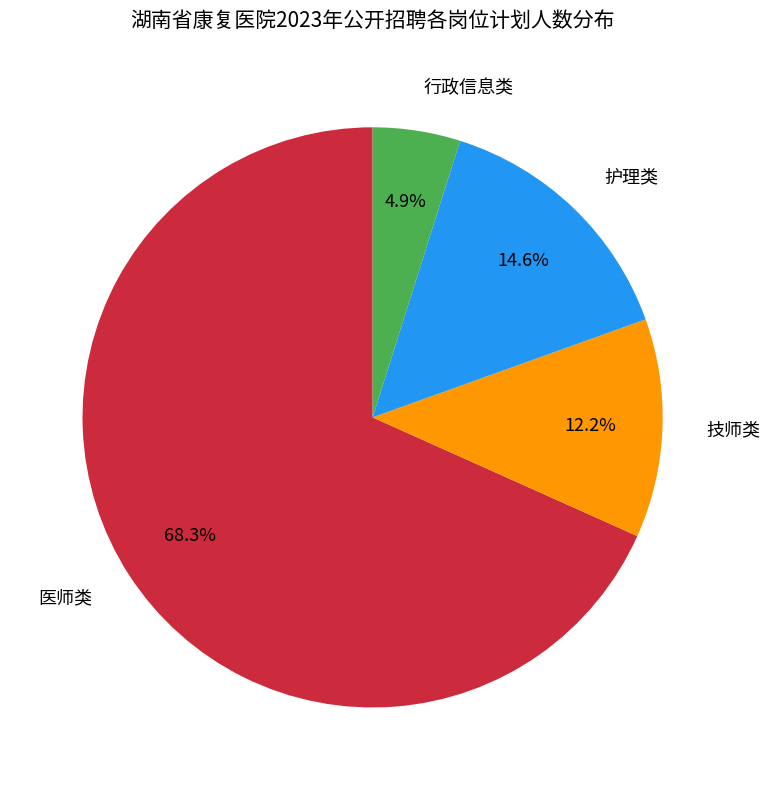

To the nearest percent, what is the average slice percentage?

25%